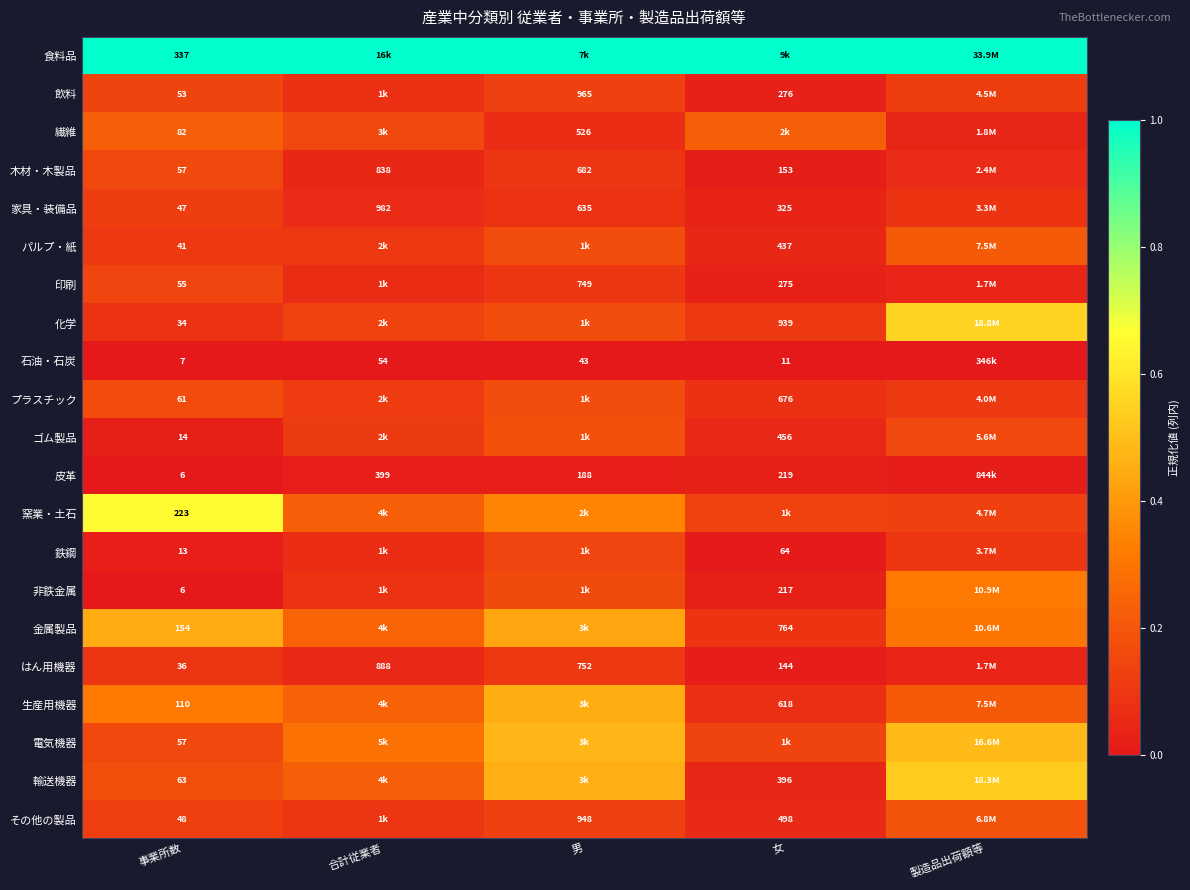

Is the value of 鉄鋼 at 女 greater than the value of パルプ・紙 at 女?

No